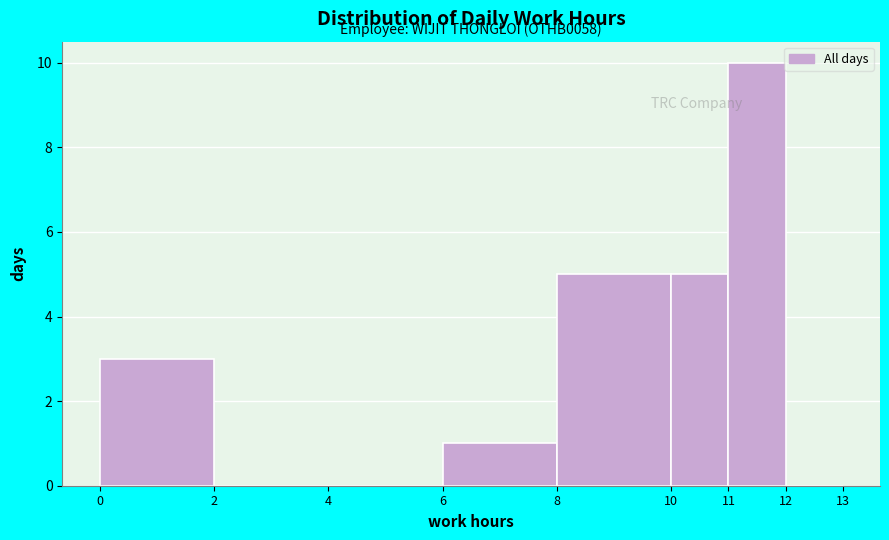

Which range on the x-axis has the tallest bar?

11 to 12